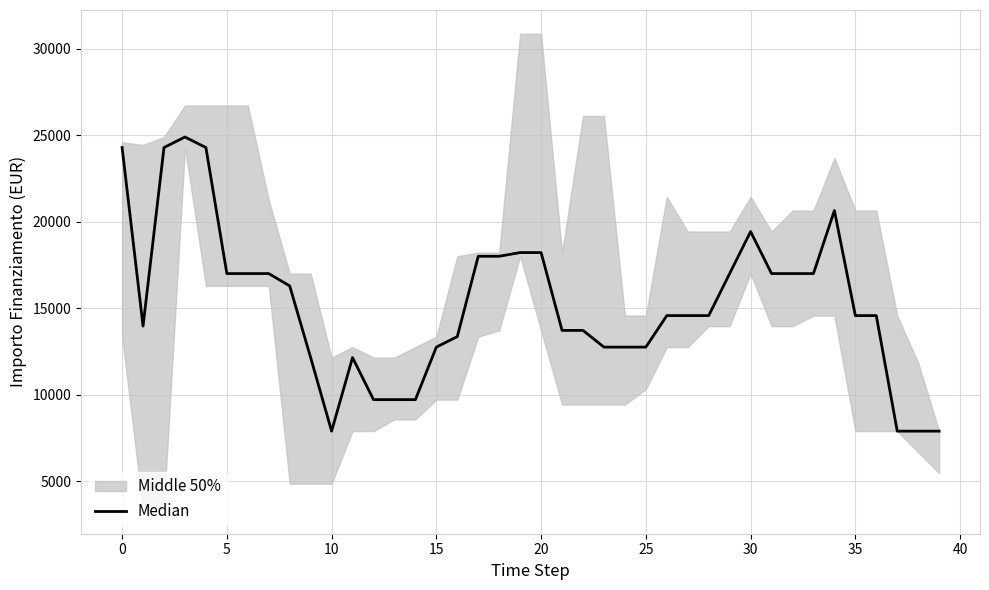

What is the smallest value displayed?

7891